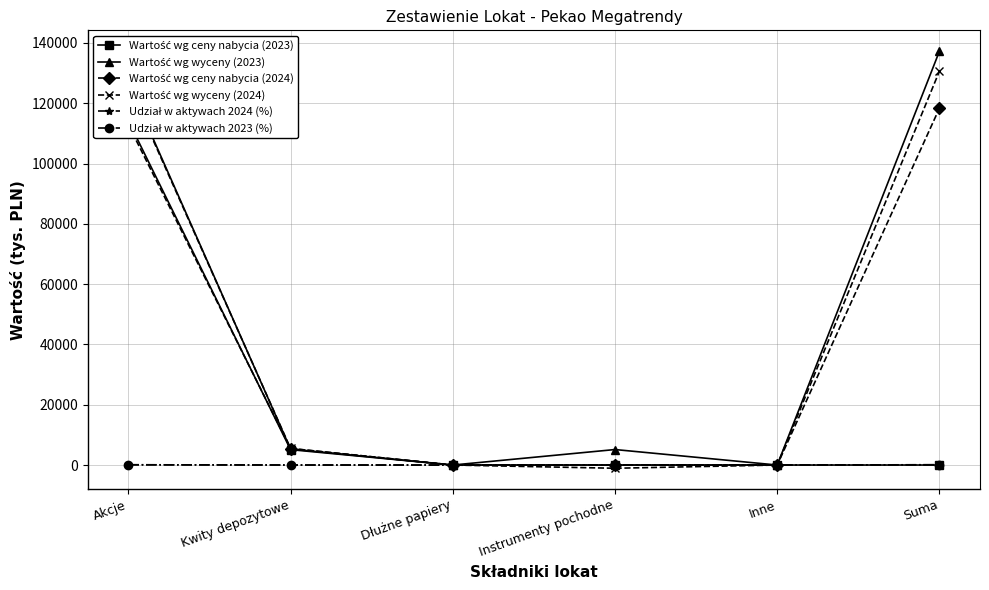

What is the sum of all Wartość wg wyceny (2024) values?

261296.0